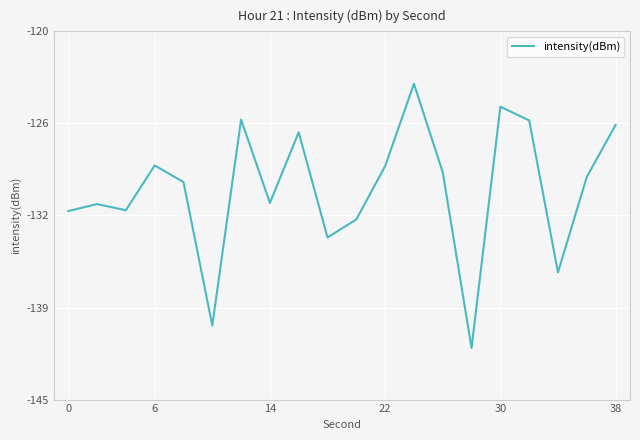

What is the value of the 17th point from the left?

-126.0